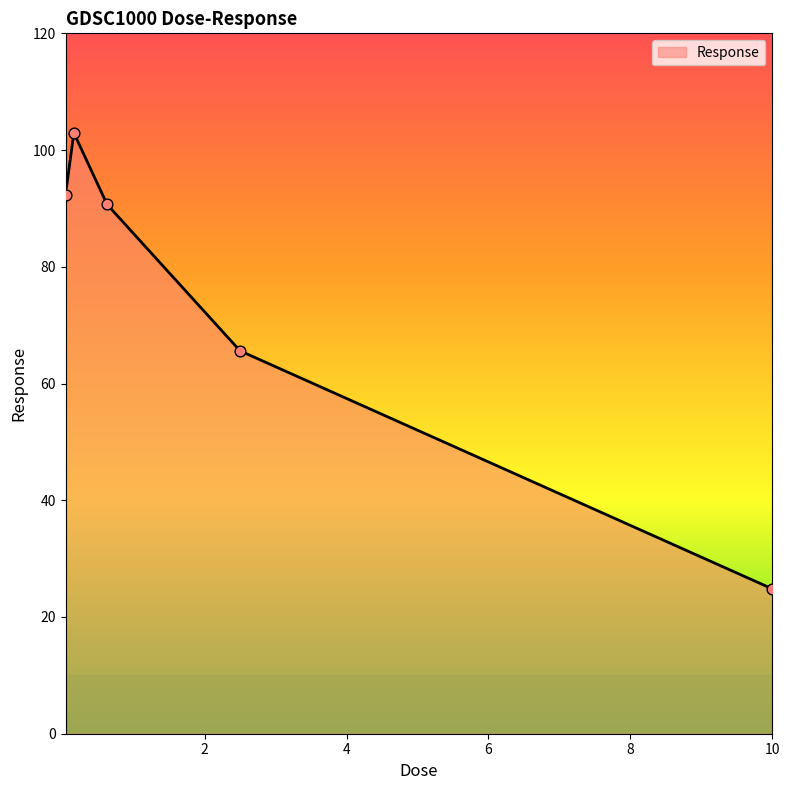

What is the maximum value shown in the chart?

102.9